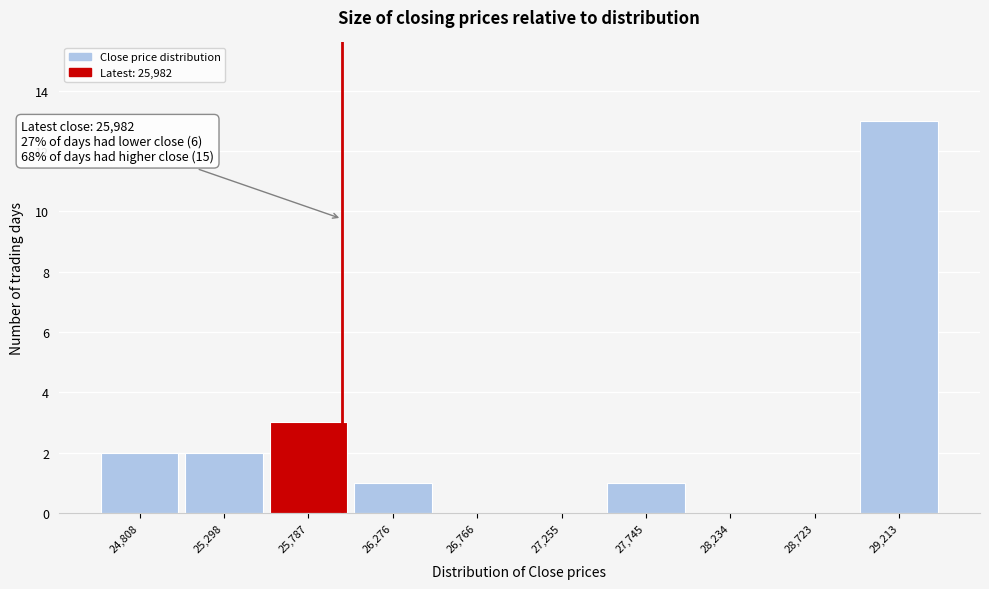

Over which range of the x-axis is the bar tallest?

28950 to 29450